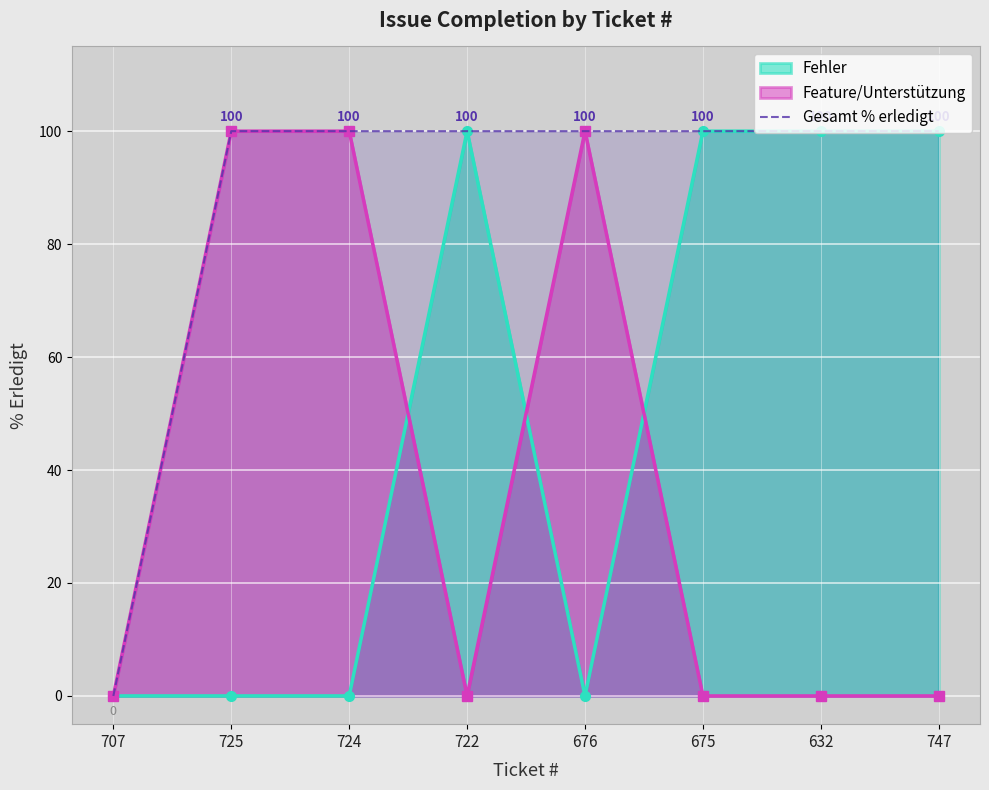

The value of Fehler at 747 is 26. True or false?

False